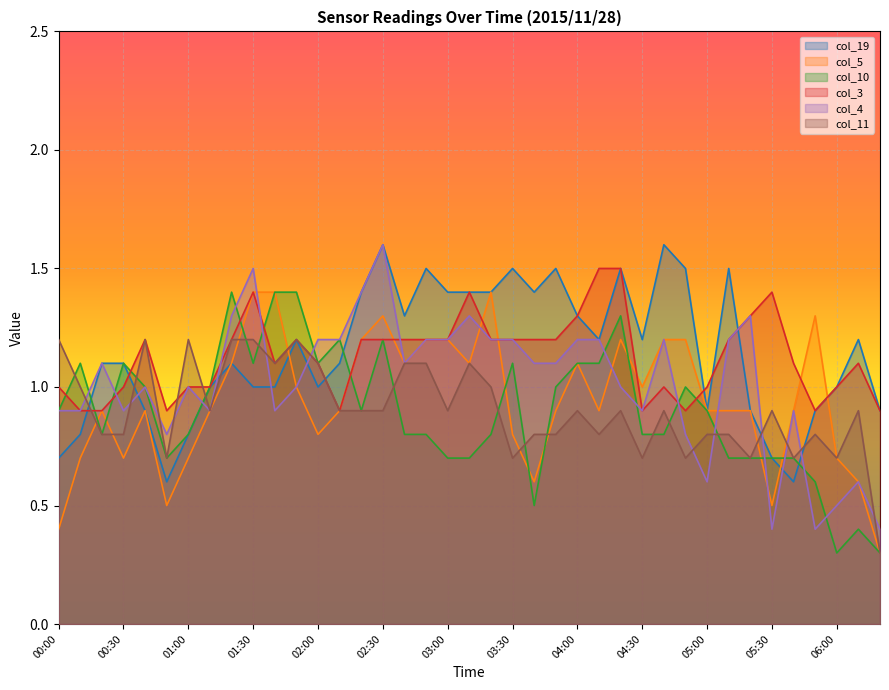

Count the number of data series in this chart.

6